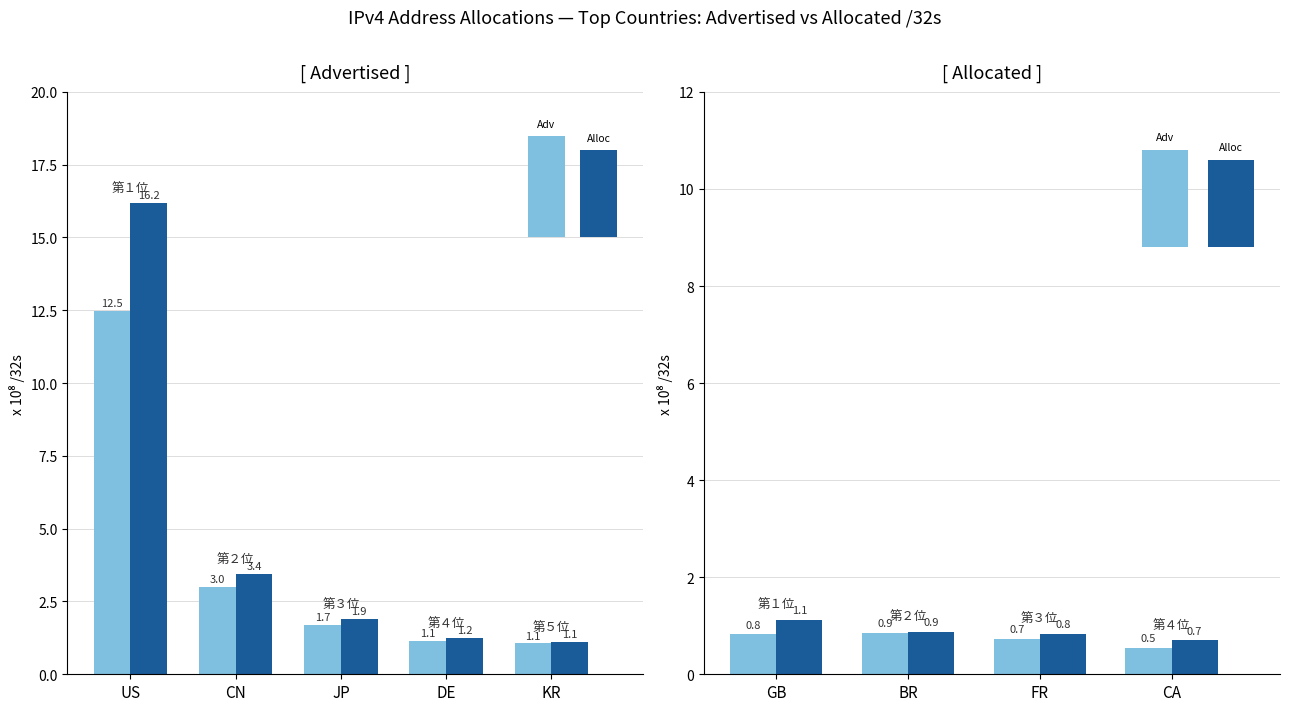

What is the value of the Allocated /32s bar at the 3rd from the left?

0.8